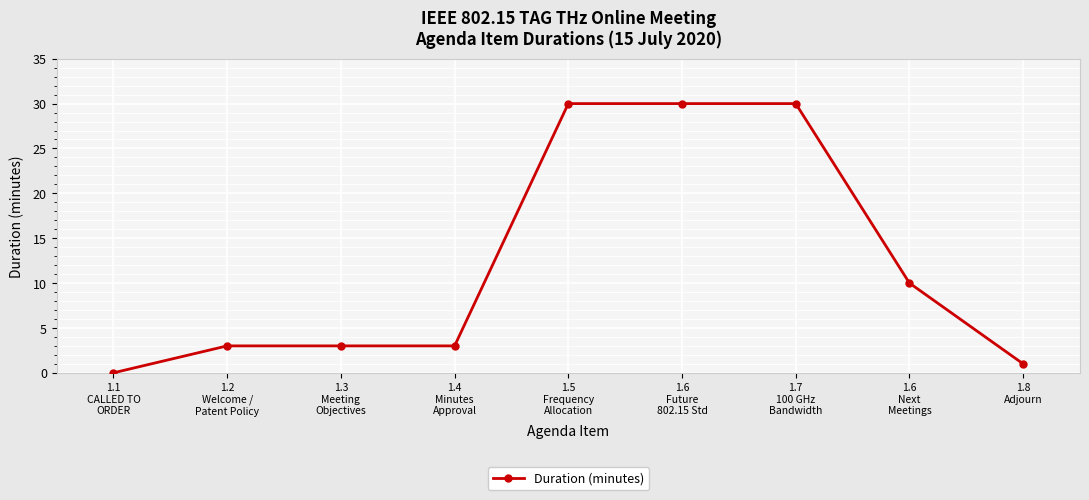

How many distinct data groups are displayed?

1